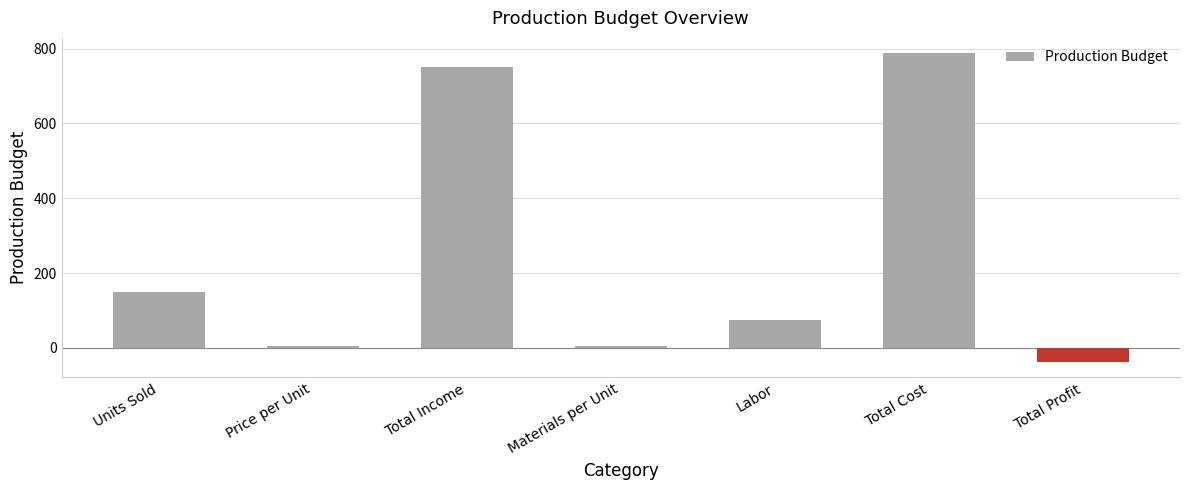

The value at Total Cost is 470.0. True or false?

False